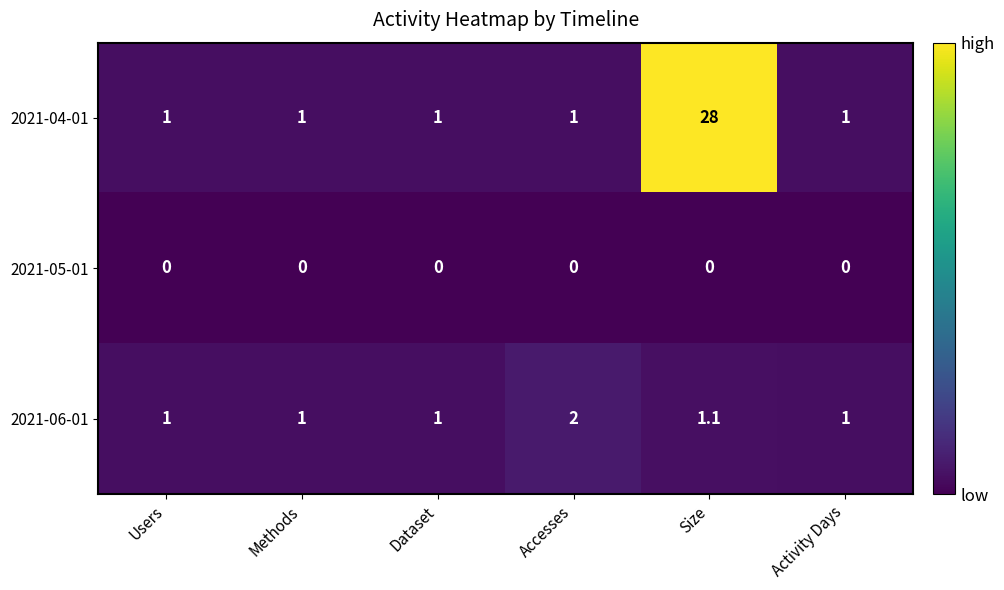

Between Methods and Size, which series saw the biggest shift?

2021-04-01